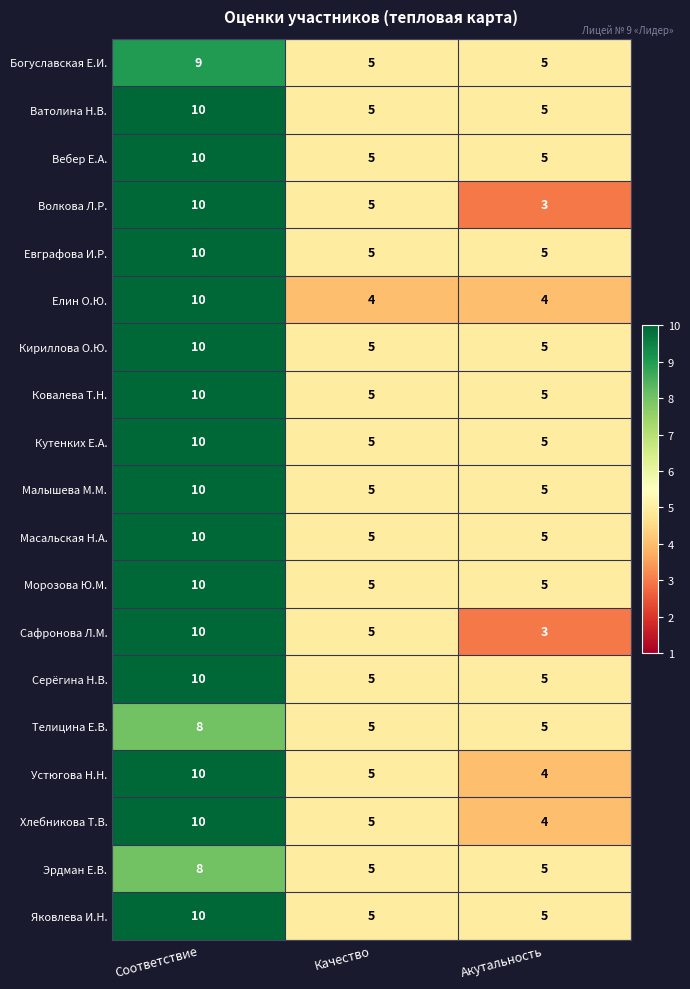

Count the number of categories in the chart.

3